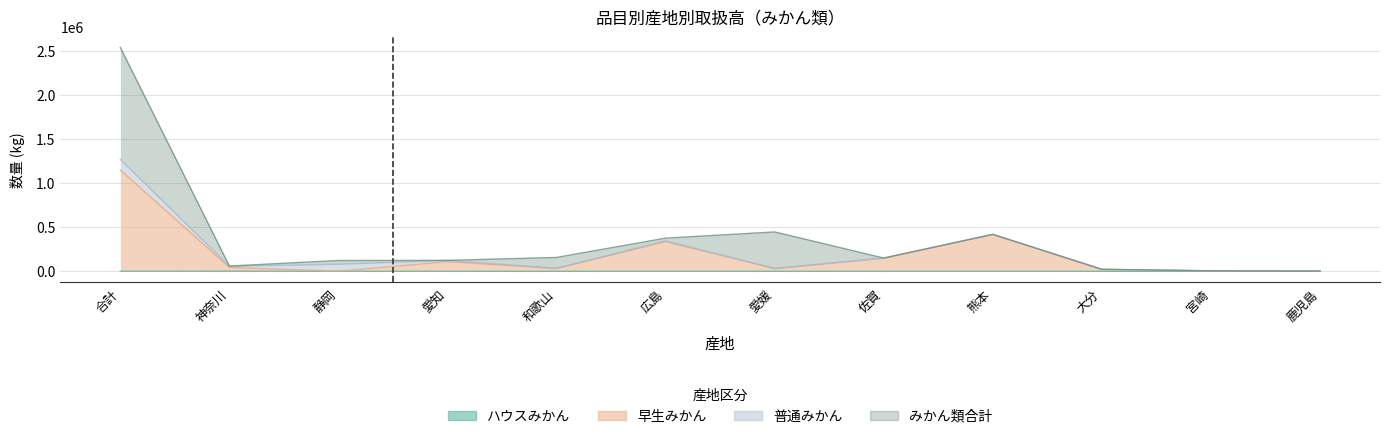

What is the label of the 7th point from the left?

愛媛